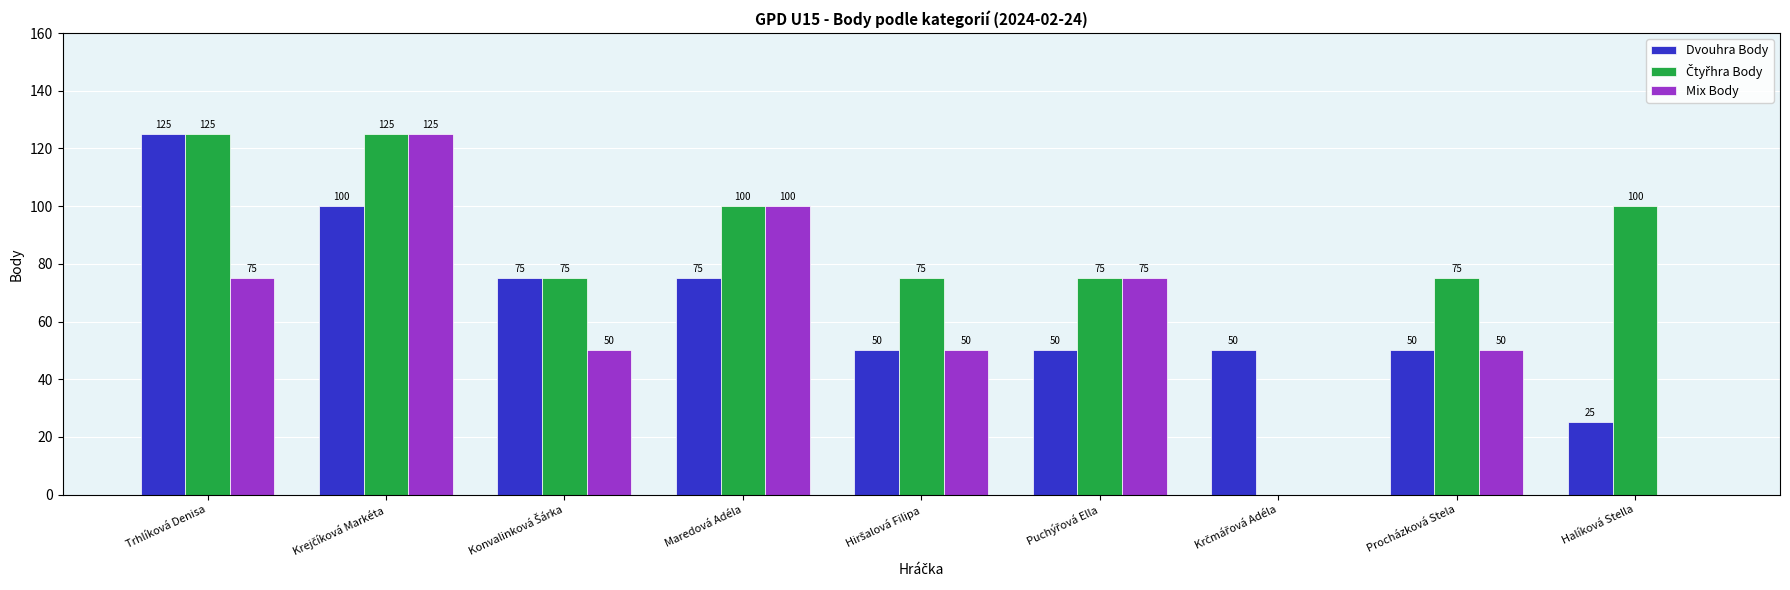

What is the greatest value displayed?

125